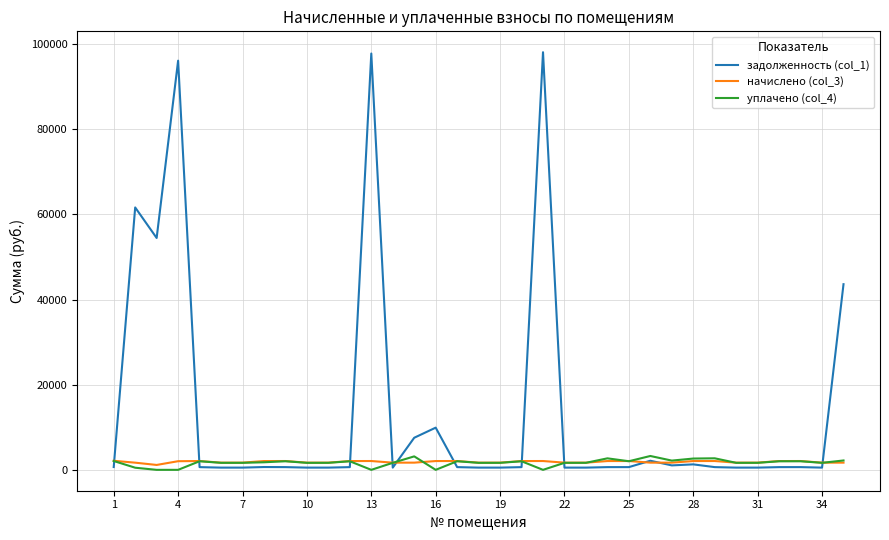

Does the chart have visible grid lines?

Yes